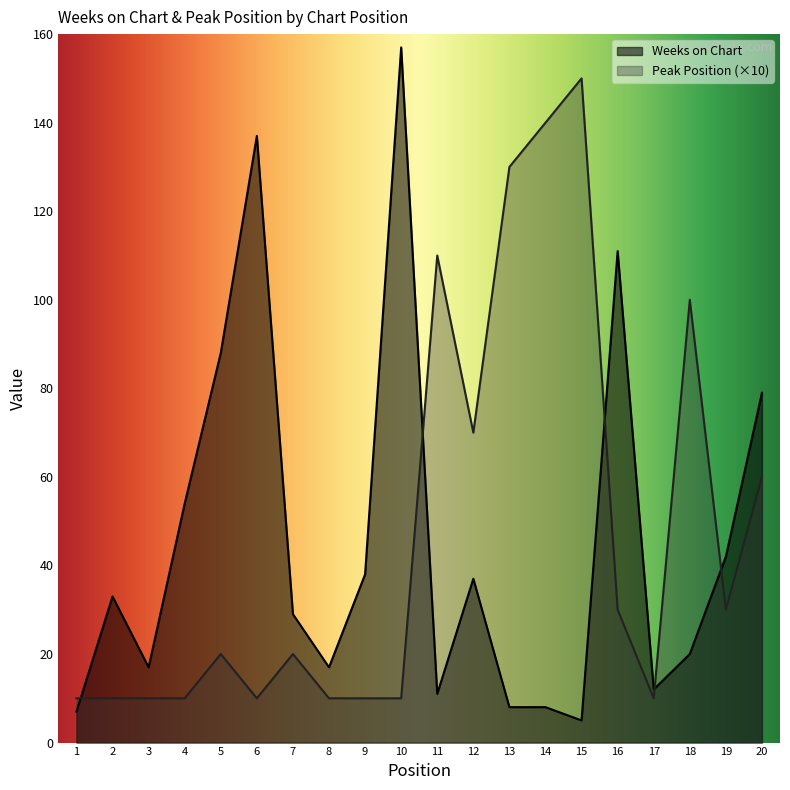

Reading left to right, extract all data points from this chart.

Weeks on Chart: 1=7	2=33	3=17	4=54	5=88	6=137	7=29	8=17	9=38	10=157	11=11	12=37	13=8	14=8	15=5	16=111	17=12	18=20	19=42	20=79
Peak Position: 1=10	2=10	3=10	4=10	5=20	6=10	7=20	8=10	9=10	10=10	11=110	12=70	13=130	14=140	15=150	16=30	17=10	18=100	19=30	20=60